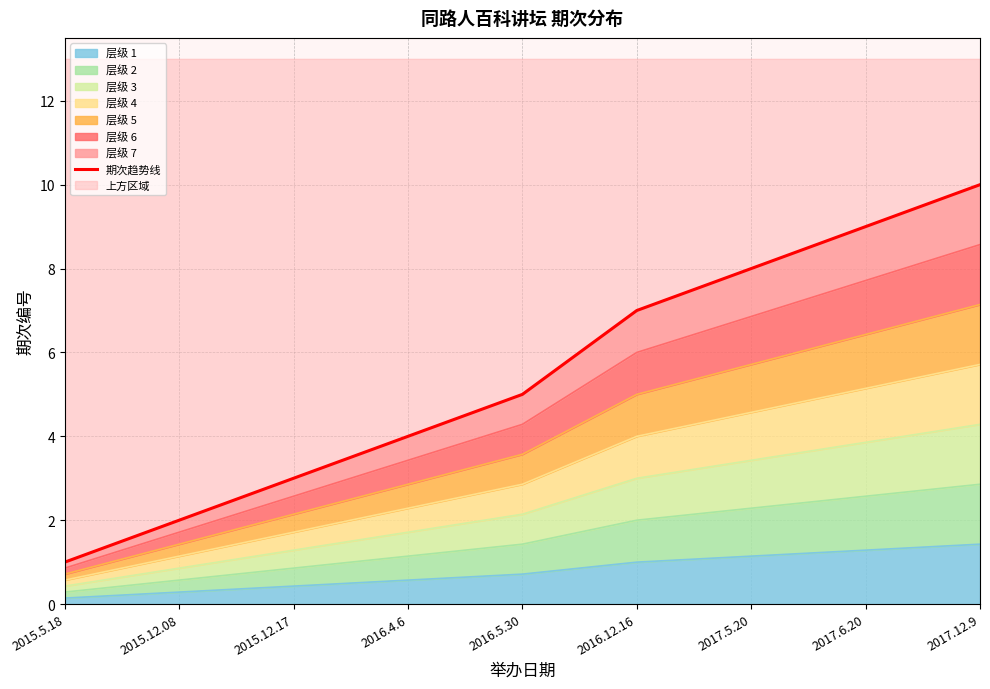

Between 2015.12.17 and 2015.5.18, which is larger?

2015.12.17